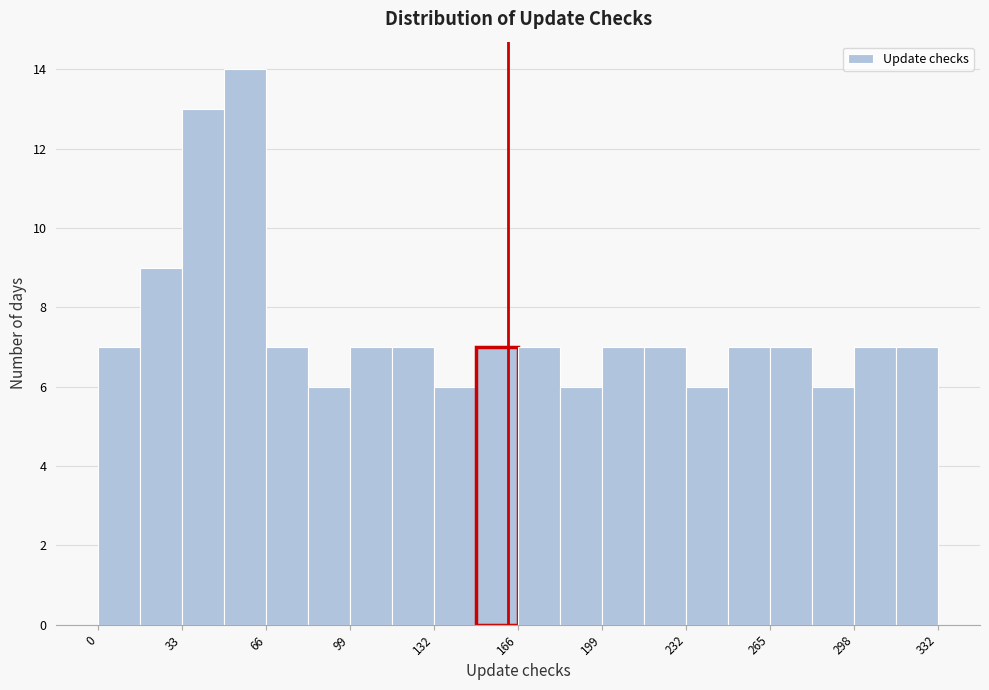

Read against the x-axis, roughly where is the centre of the tallest bar?

60